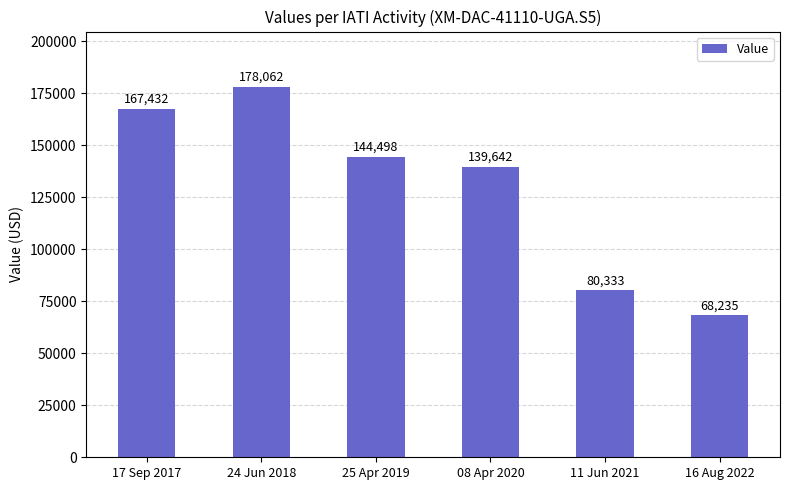

What is the ratio of the value at 11 Jun 2021 to the value at 16 Aug 2022?

1.2